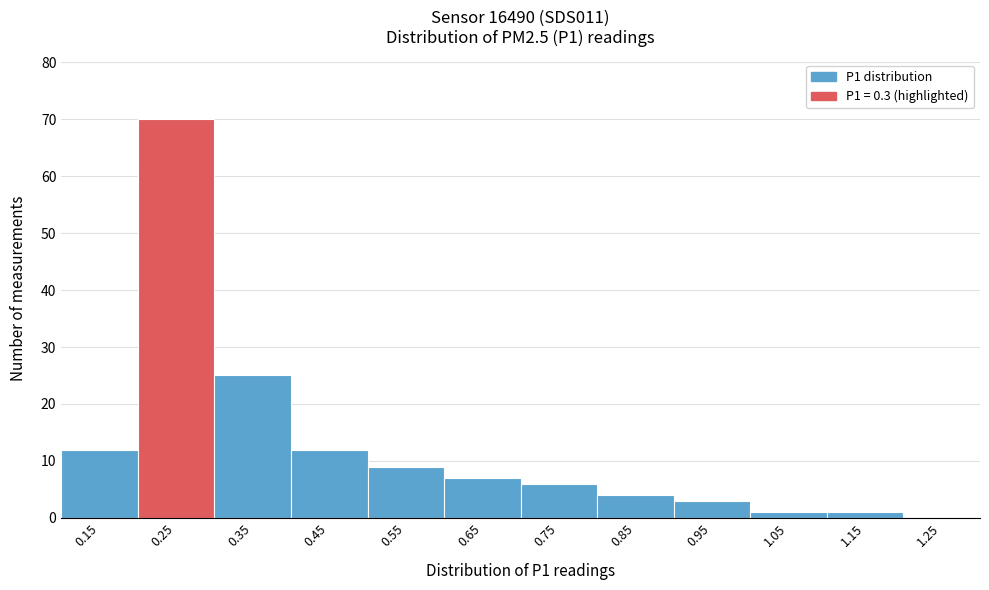

Reading left to right, extract all data points from this chart.

0.15=12	0.25=70	0.35=25	0.45=12	0.55=9	0.65=7	0.75=6	0.85=4	0.95=3	1.05=1	1.15=1	1.25=0